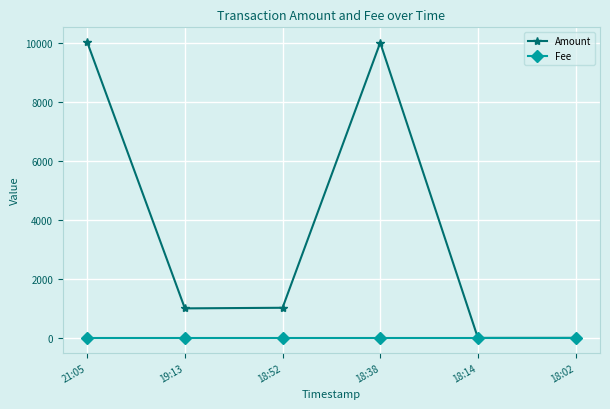

What position from the right is 19:13?

5